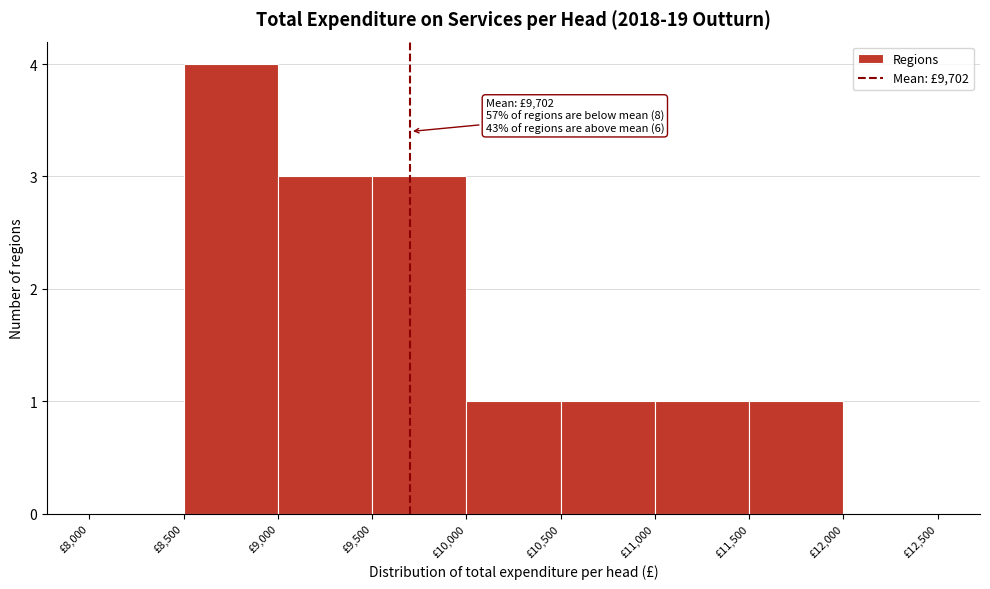

Which range on the x-axis has the tallest bar?

8500 to 9000